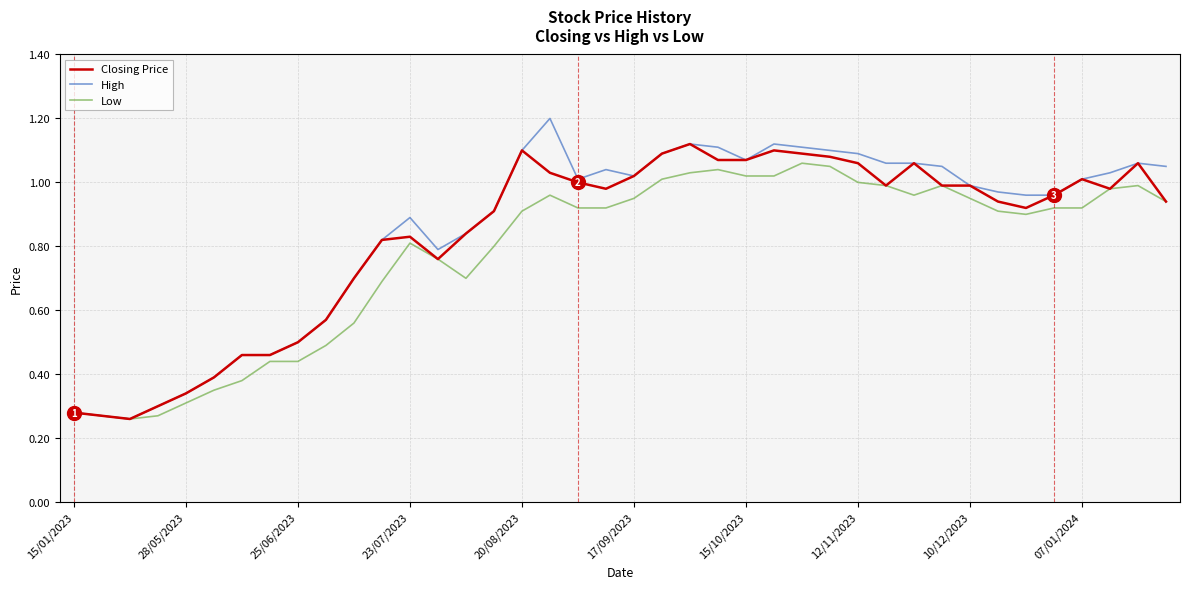

What is the highest value of the High series?

1.2